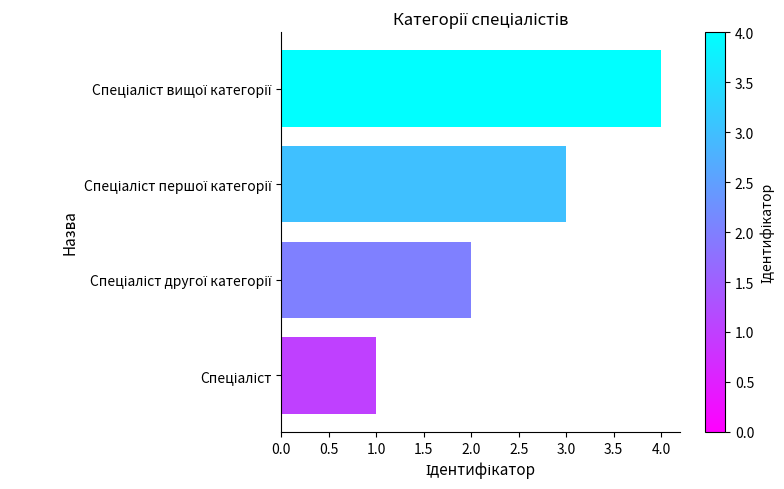

How many series are shown in this chart?

1